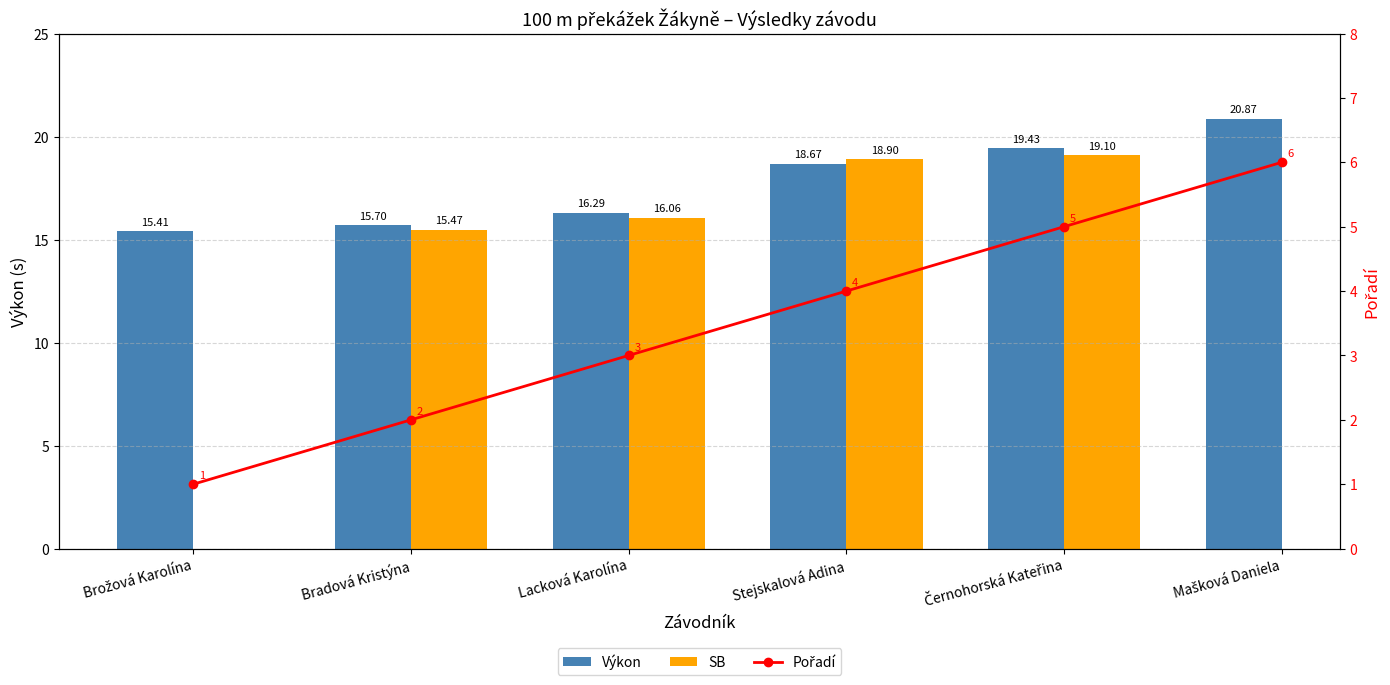

At which label does Výkon first exceed 18?

Stejskalová Adina